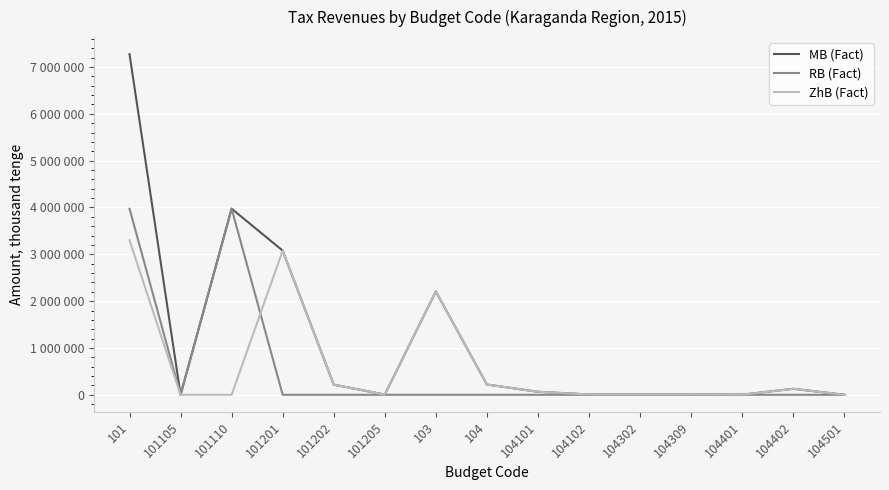

What are all the series names shown in the legend?

MB (Fact), RB (Fact), ZhB (Fact)